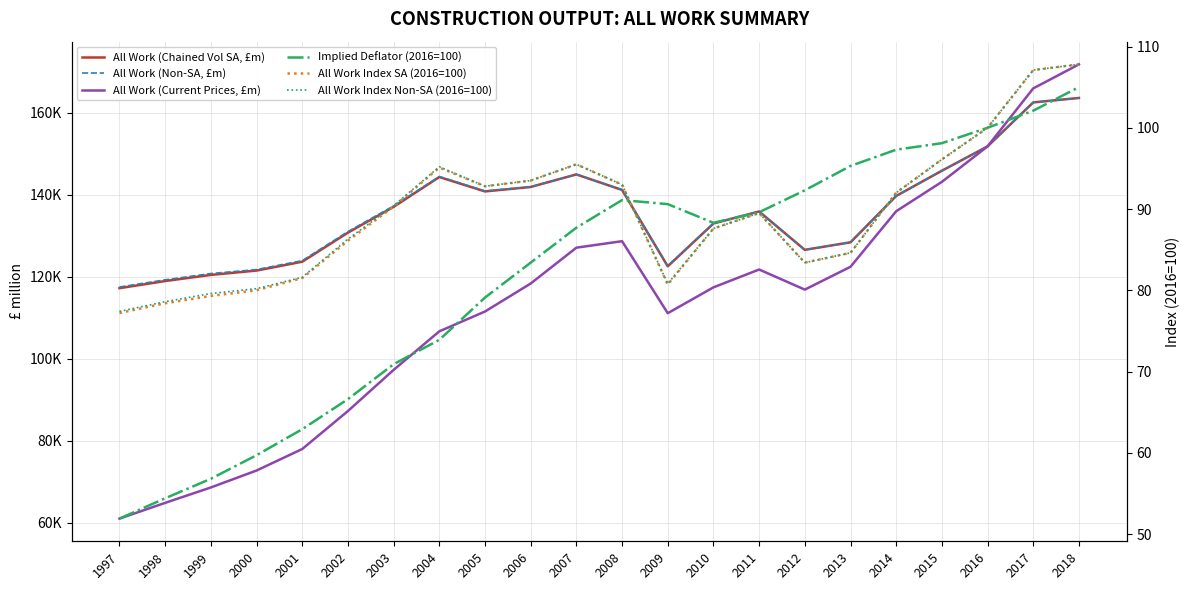

Reading left to right, extract all data points from this chart.

All Work (Chained Vol SA, £m): 117188.0	118928.0	120424.0	121481.0	123639.0	130729.0	137017.0	144296.0	140782.0	141872.0	144935.0	141144.0	122519.0	132966.0	135892.0	126534.0	128373.0	139678.0	145832.0	151772.0	162496.0	163580.0
All Work (Non-SA, £m): 117469.0	119220.0	120754.0	121721.0	123901.0	130983.0	137253.0	144418.0	140894.0	141900.0	144929.0	141196.0	122612.0	132966.0	135892.0	126534.0	128373.0	139678.0	145832.0	151772.0	162496.0	163580.0
All Work (Current Prices, £m): 60990.0	64825.0	68581.0	72711.0	77960.0	87220.0	97258.0	106658.0	111493.0	118321.0	127064.0	128644.0	111083.0	117385.0	121737.0	116836.0	122404.0	135950.0	143118.0	151772.0	165916.0	171772.0
Implied Deflator (2016=100): 51.9	54.4	56.8	59.7	62.9	66.6	70.9	73.9	79.1	83.4	87.7	91.1	90.6	88.3	89.6	92.3	95.3	97.3	98.1	100.0	102.1	105.0
All Work Index SA (2016=100): 77.2	78.4	79.3	80.0	81.5	86.1	90.3	95.1	92.8	93.5	95.5	93.0	80.7	87.6	89.5	83.4	84.6	92.0	96.1	100.0	107.1	107.8
All Work Index Non-SA (2016=100): 77.4	78.6	79.6	80.2	81.6	86.3	90.4	95.2	92.8	93.5	95.5	93.0	80.8	87.6	89.5	83.4	84.6	92.0	96.1	100.0	107.1	107.8